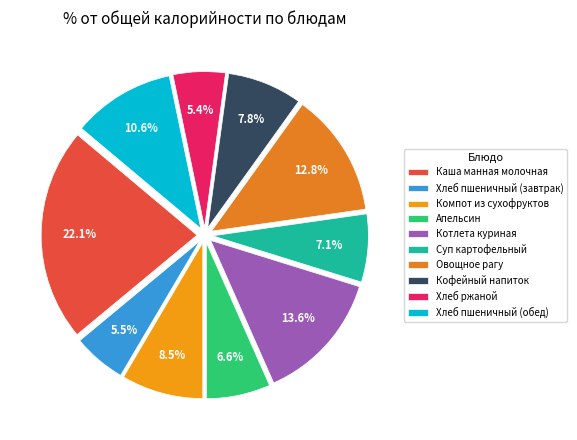

Is it true that Хлеб пшеничный (завтрак) is 6% of the pie?

True